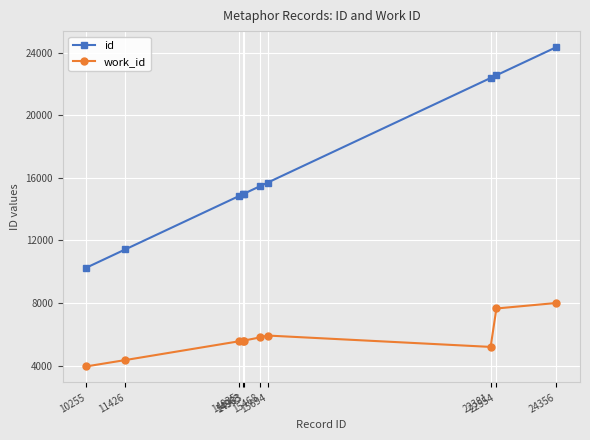

What is the lowest value of the work_id series?

3946